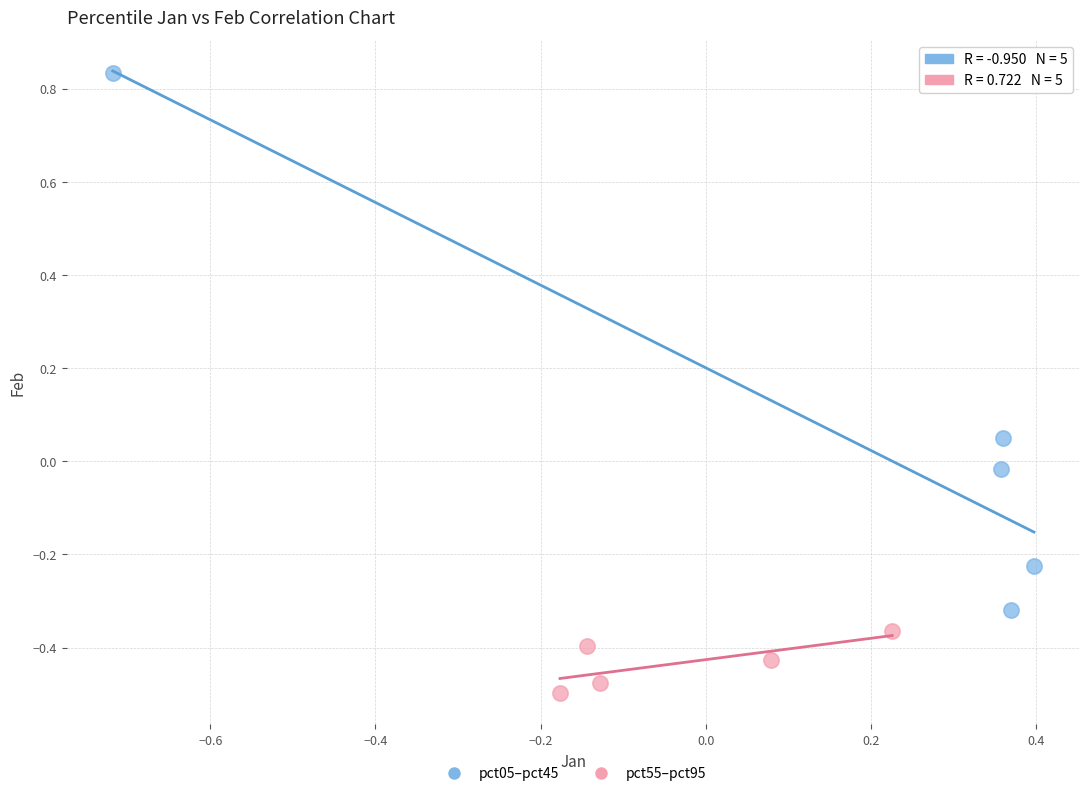

Which series has the largest Y range (max minus min)?

pct05–pct45